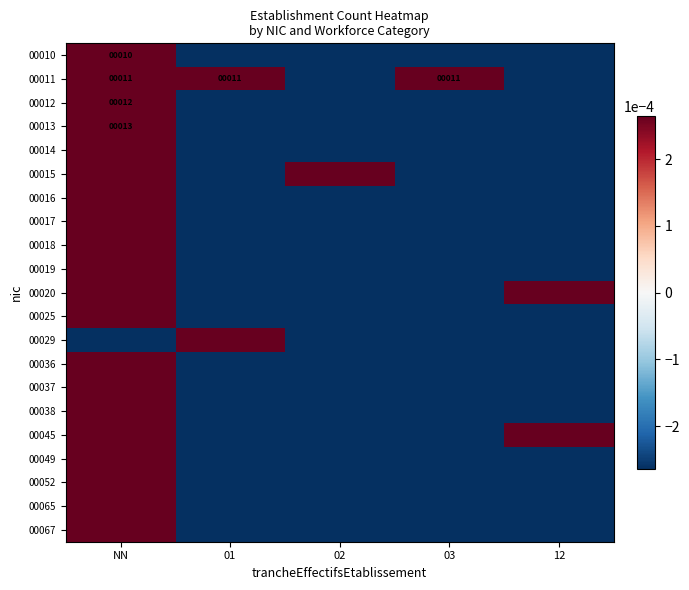

What is the difference between the maximum and minimum values in the 00011 series?

1.0